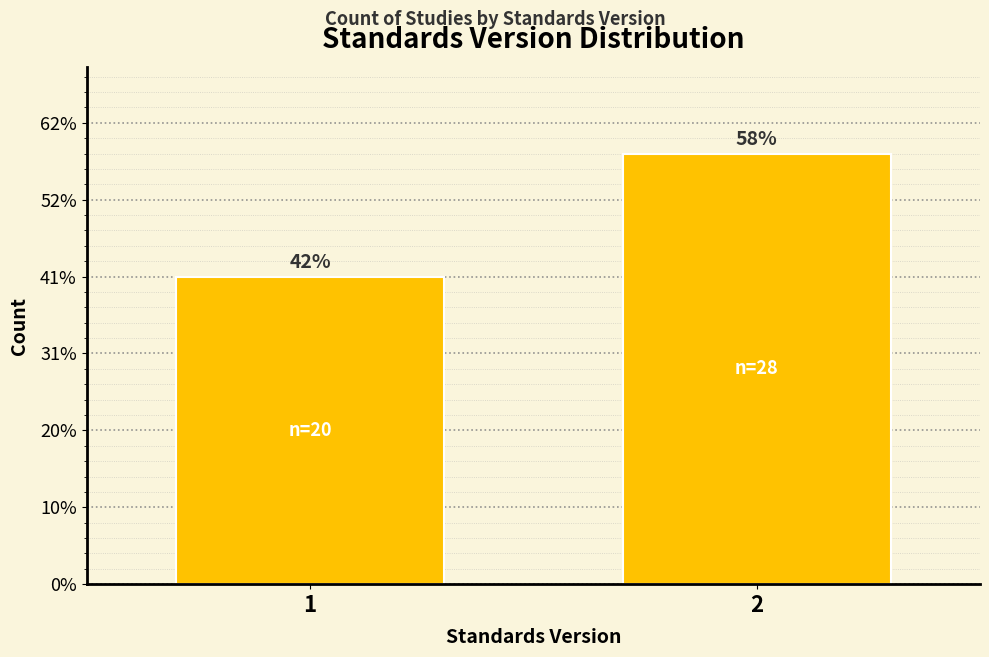

Does the chart contain any negative values?

No